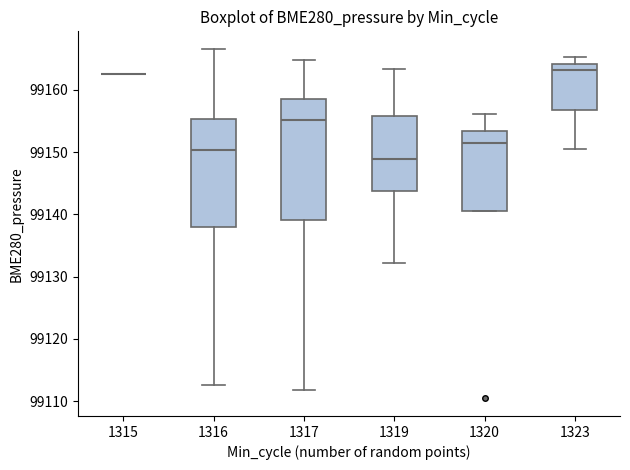

Reading left to right, transcribe this box plot: for each box, give where its median line is, the range the box spans, and where its two whiskers end, as read against the y-axis. The values are not printed on the chart, so give them approximately, as read against the axis.

1315: box collapsed to a line at 99163, whiskers 99163 to 99163
1316: median 99150, box 99138 to 99155, whiskers 99113 to 99167
1317: median 99155, box 99139 to 99158, whiskers 99112 to 99165
1319: median 99149, box 99144 to 99156, whiskers 99132 to 99163
1320: median 99152, box 99141 to 99153, whiskers 99141 to 99156
1323: median 99163, box 99157 to 99164, whiskers 99150 to 99165